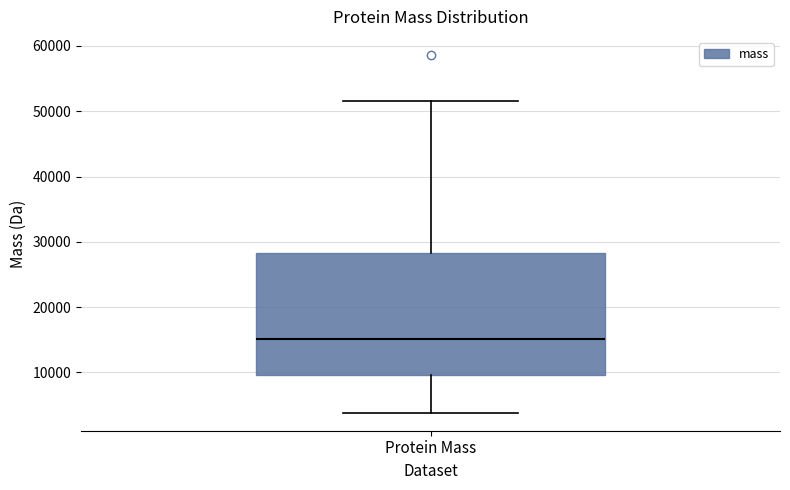

Where is the lower edge of the box for Protein Mass on the y-axis? The values are not printed on the chart, so give them approximately, as read against the axis.

10000